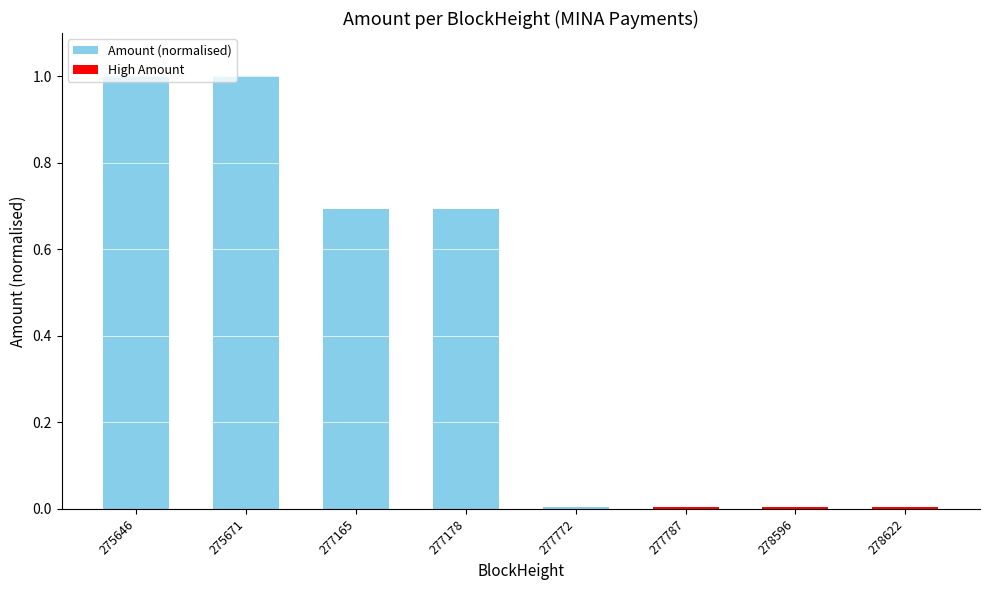

True or false: the data shows 0.0 at 277772.

True